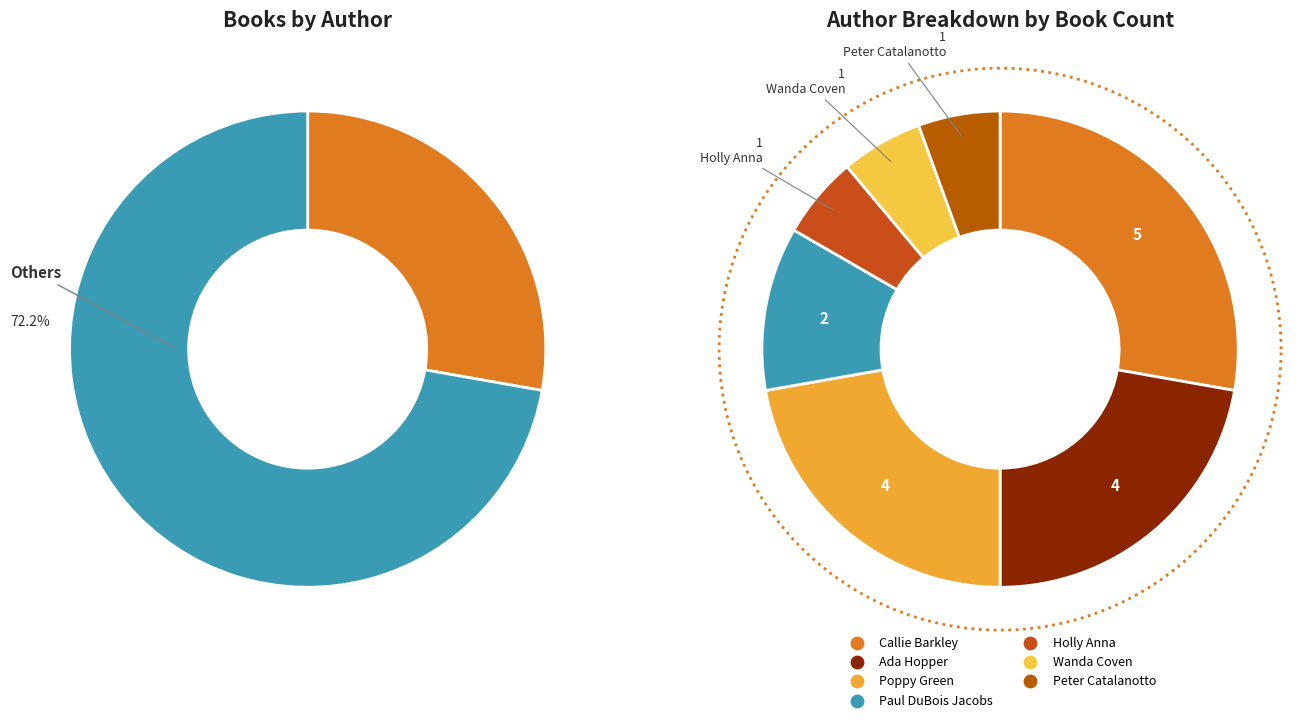

Rank the categories by value from lowest to highest.

Holly Anna, Wanda Coven, Peter Catalanotto, Paul DuBois Jacobs, Ada Hopper, Poppy Green, Callie Barkley